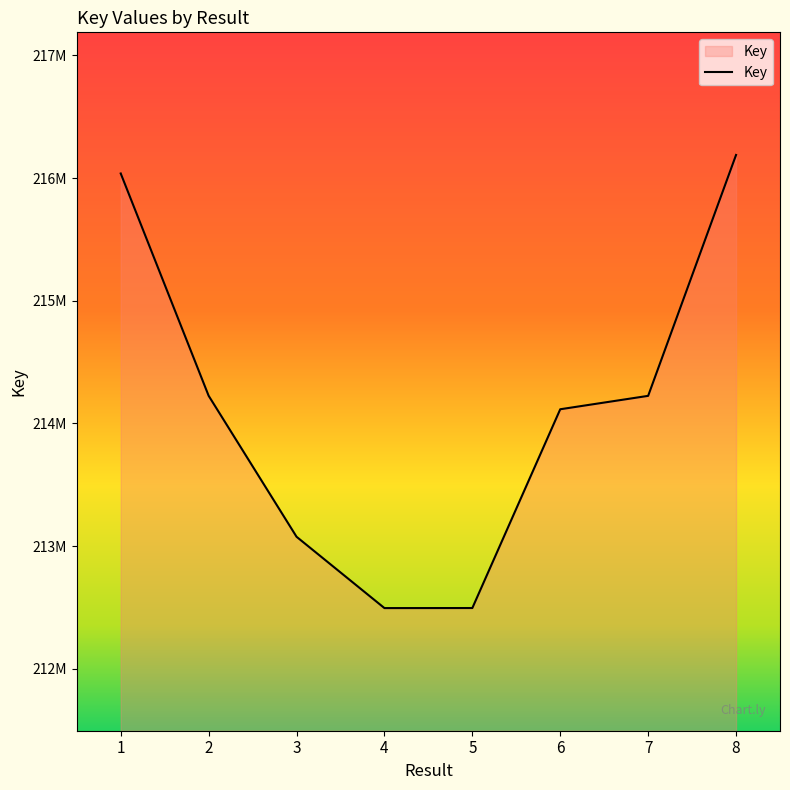

Is this an area chart (filled region under the line)?

Yes